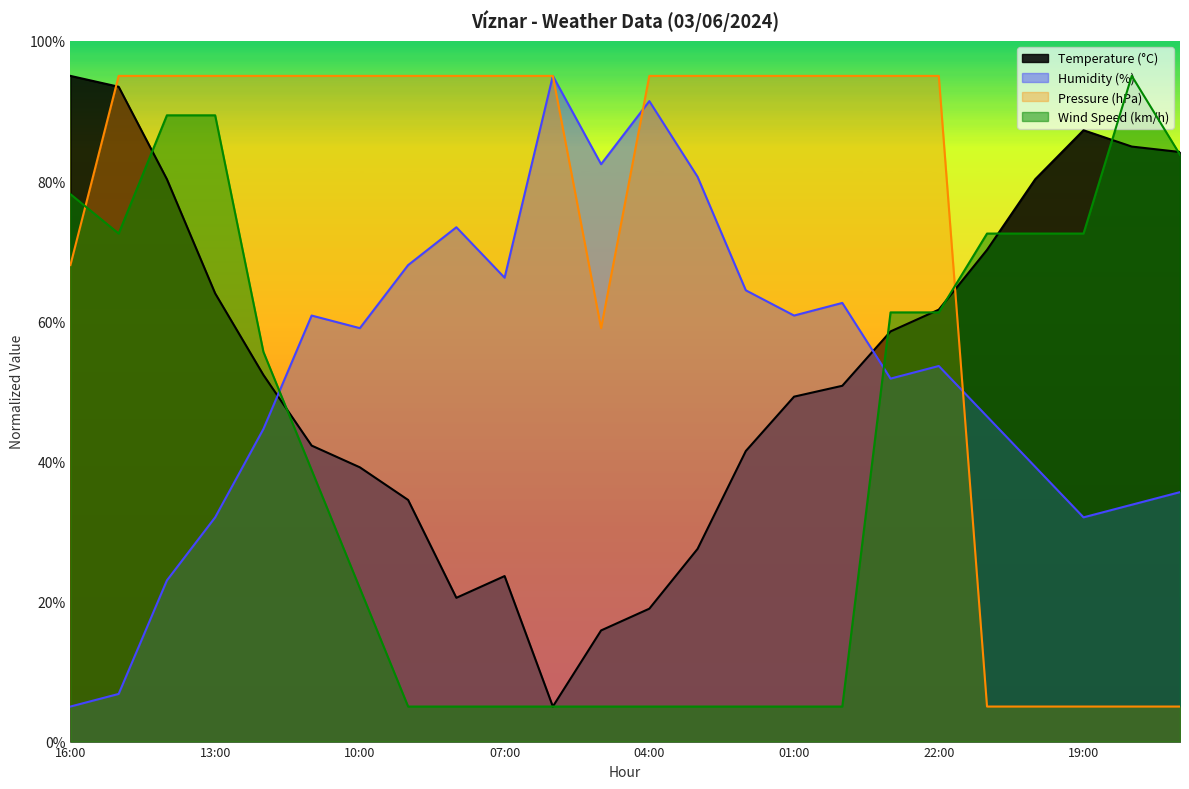

What is the lowest value of the Humidity (%) series?

5.0